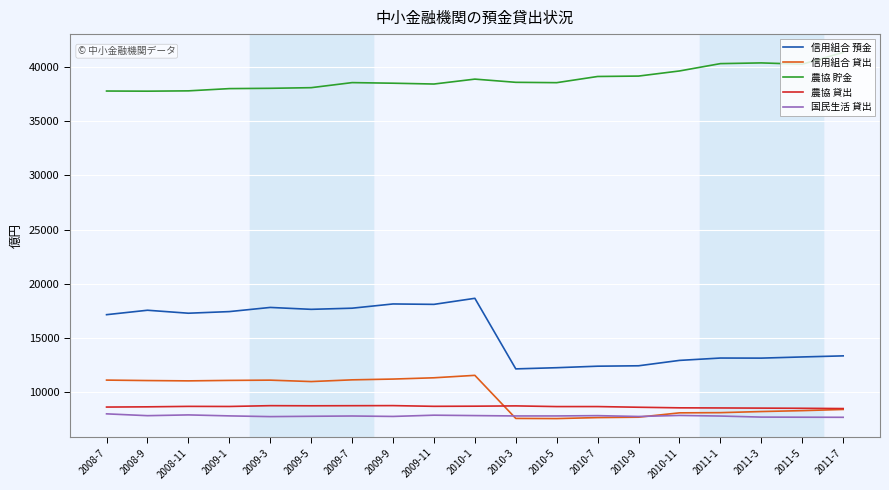

Which series has the widest spread of values?

信用組合 預金